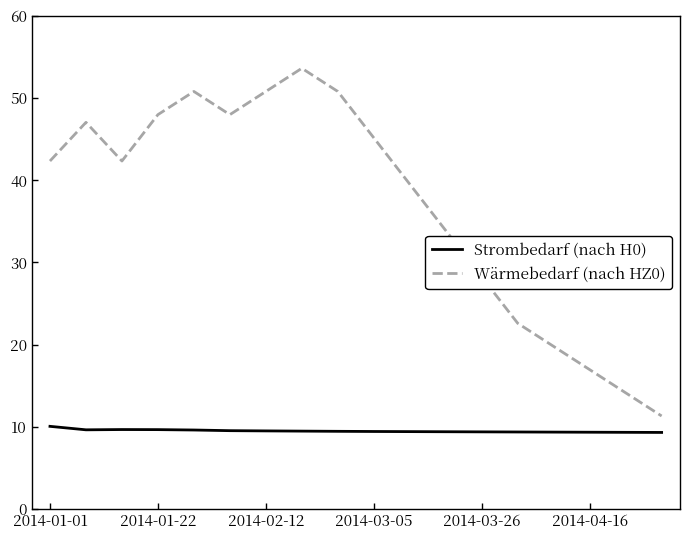

What is the minimum value for Wärmebedarf (nach HZ0)?

11.3